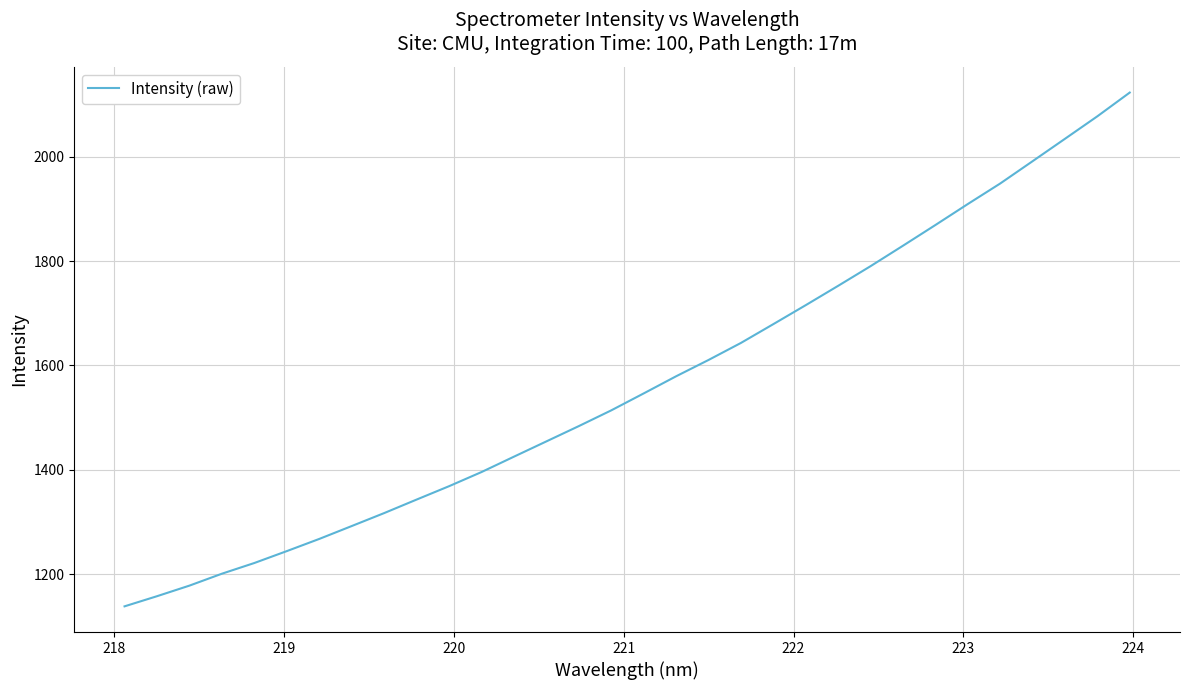

What is the minimum value shown in the chart?

1138.7